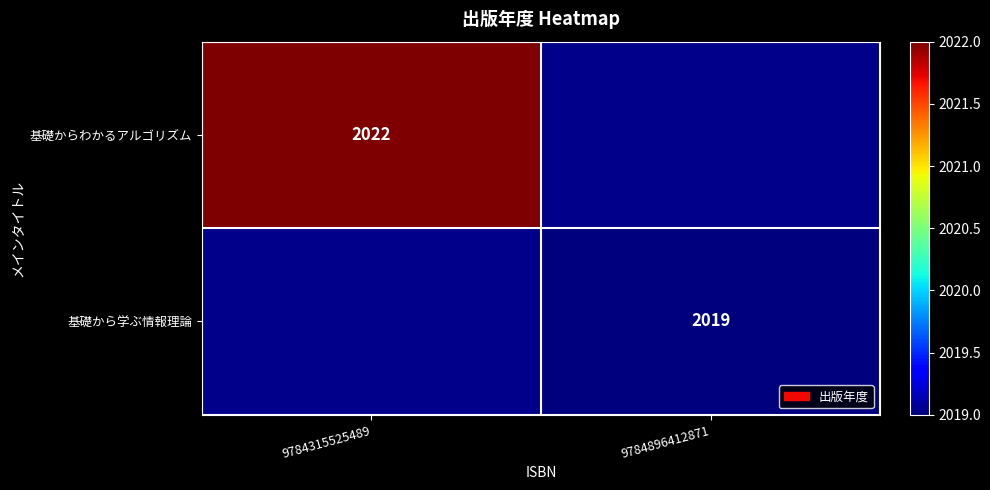

At how many categories does at least one series exceed 2019?

1